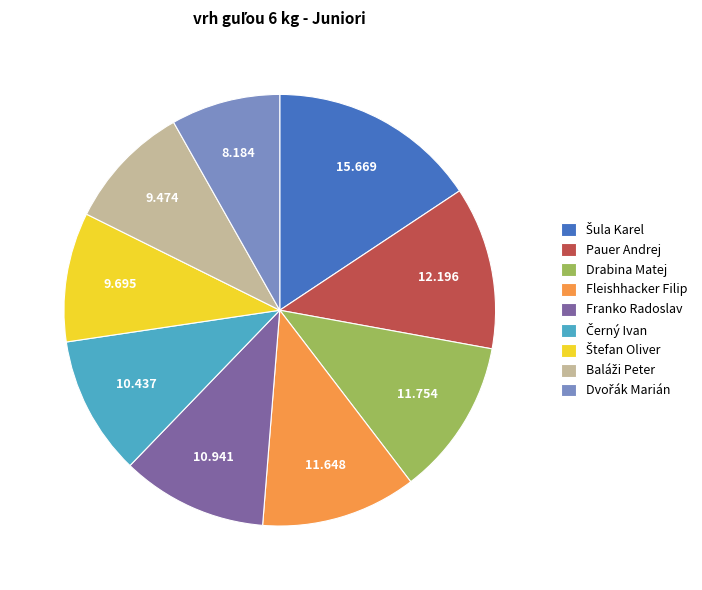

Do Pauer Andrej and Drabina Matej together represent more than half of the pie?

No